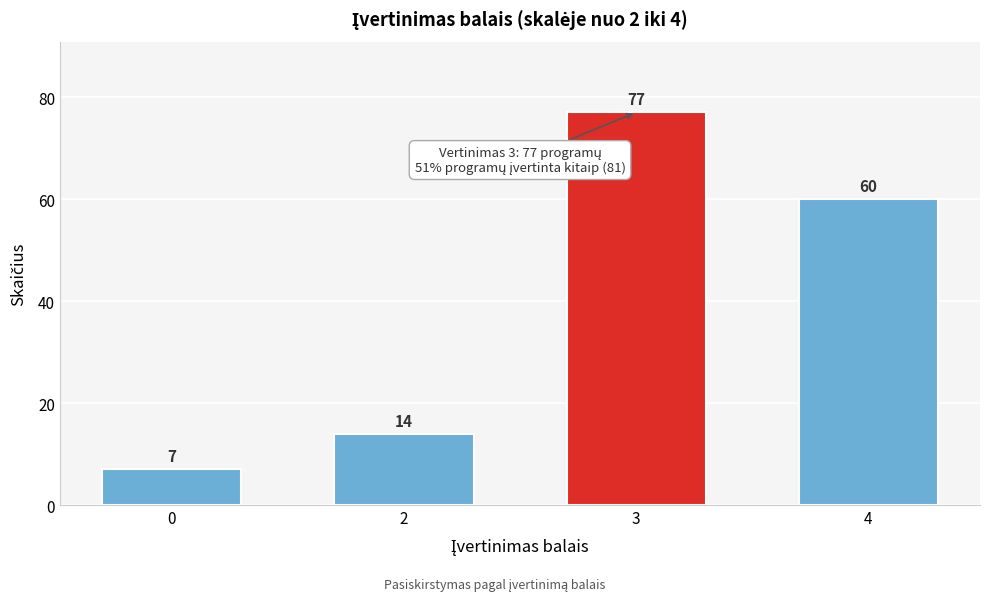

Reading right to left, list all the values displayed in this chart.

60	77	14	7